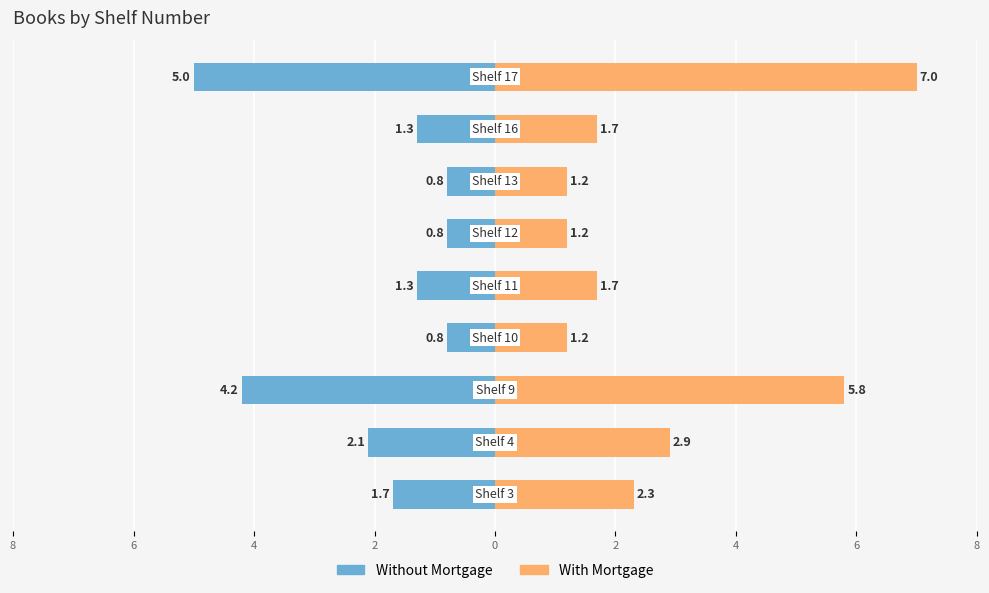

True or false: With Mortgage has a value of 1.1 at 6.

False